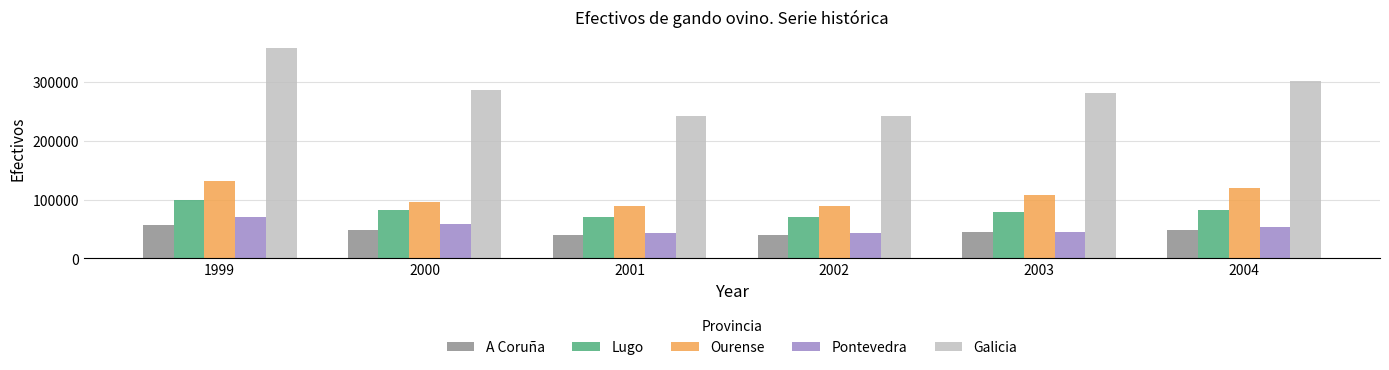

How many distinct data groups are displayed?

5